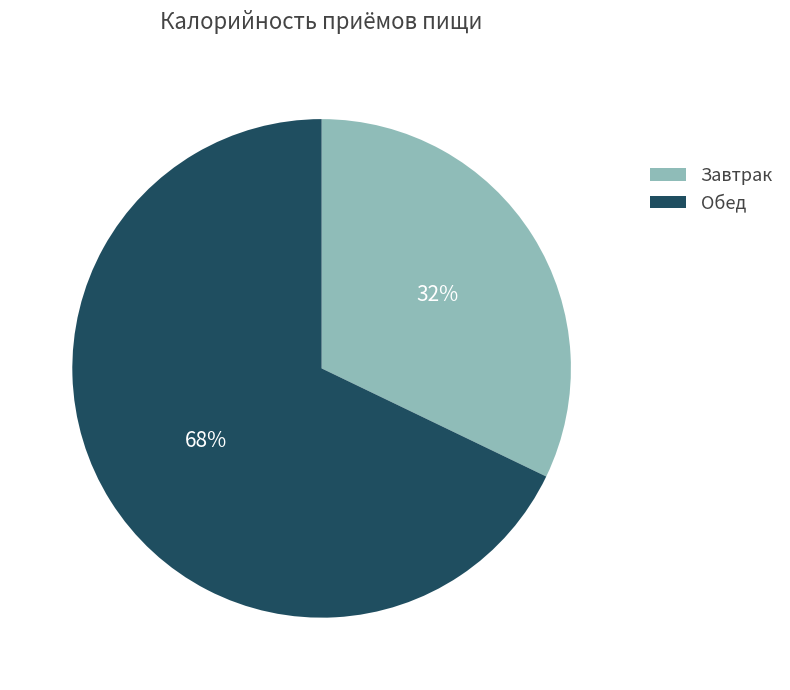

Which category has the smallest portion of the pie?

Завтрак